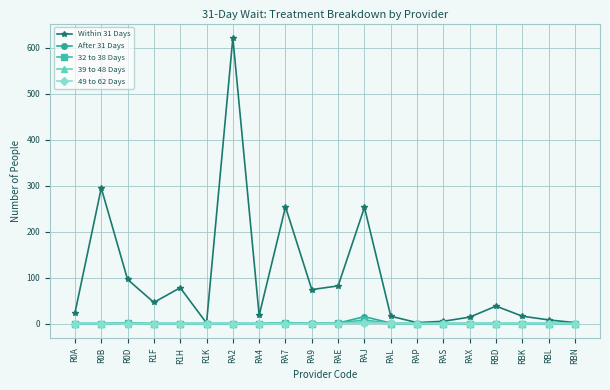

What is the difference between the highest and lowest values at R0A?

23